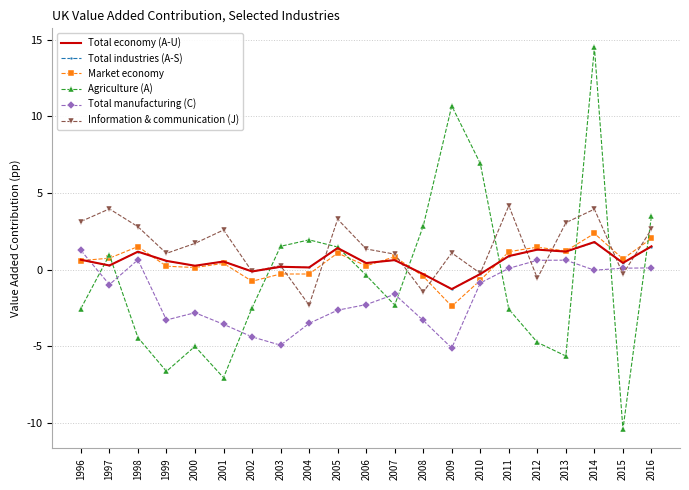

At which category is the sum across all series the highest?

2014